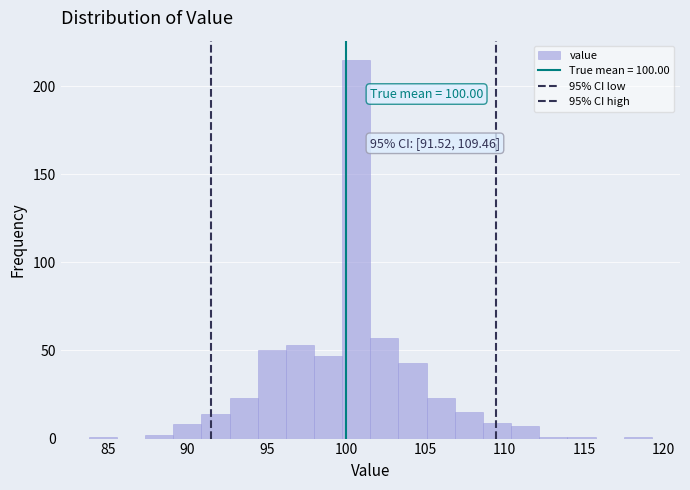

Around what value on the x-axis is the tallest bar? Give the approximate position of its centre, as read against the axis.

100.5